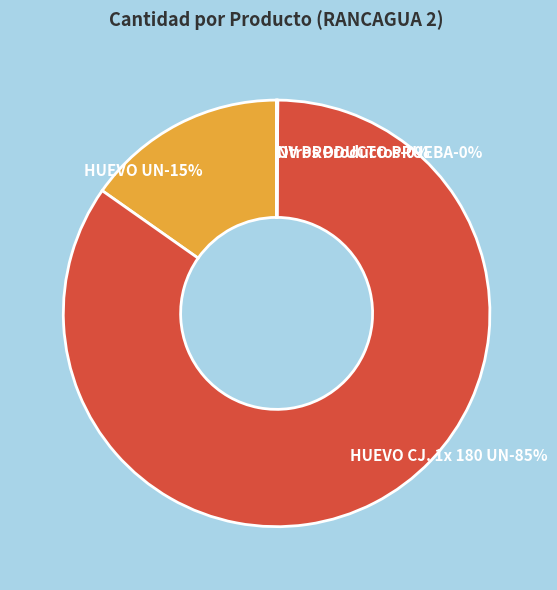

To the nearest percent, what is the difference between the ACELGA KG and HUEVO CJ. 1x 180 UN slice percentages?

85%